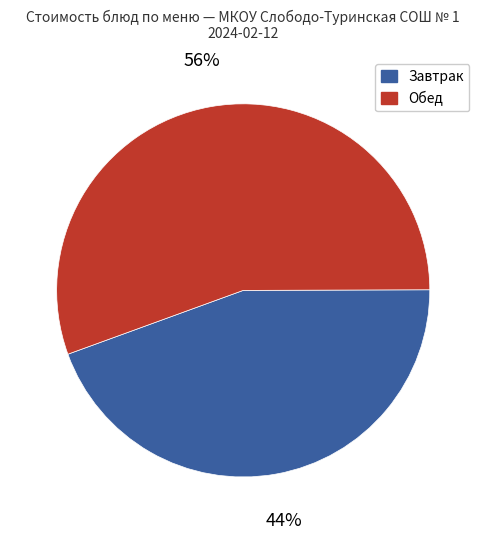

Is there any slice that represents more than half of the pie?

Yes